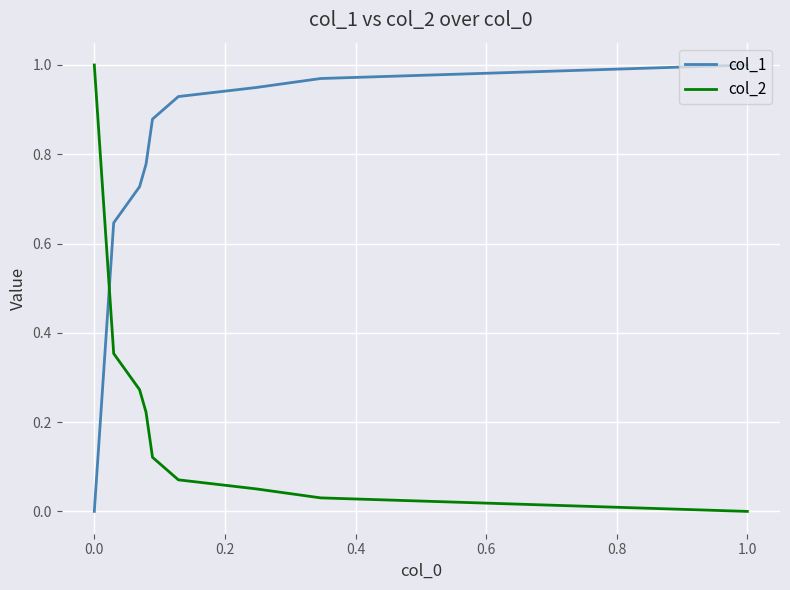

Rank the series by their average value, from lowest to highest.

col_2, col_1